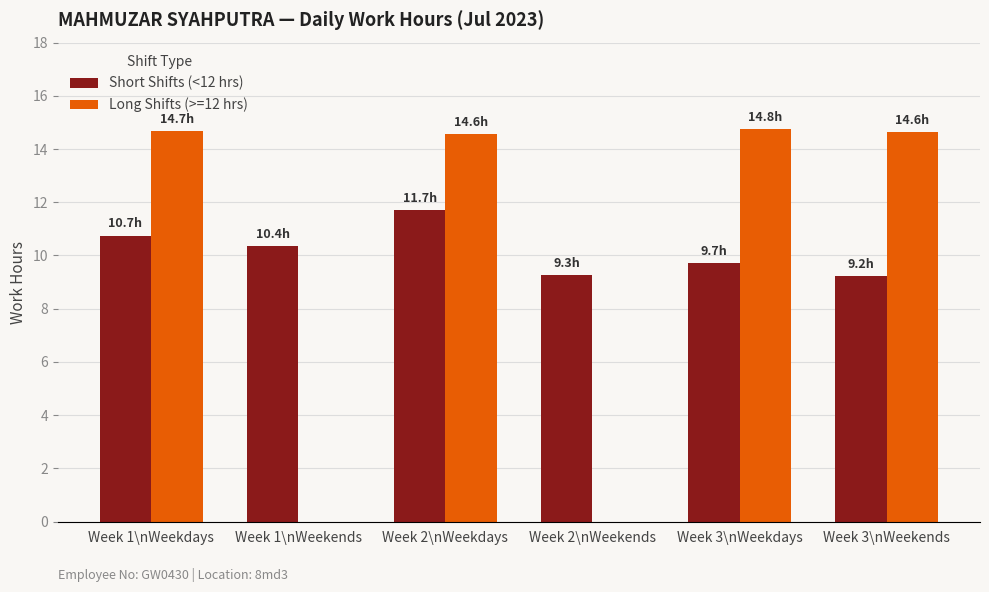

At which category is the sum across all series the highest?

Week 2\nWeekdays